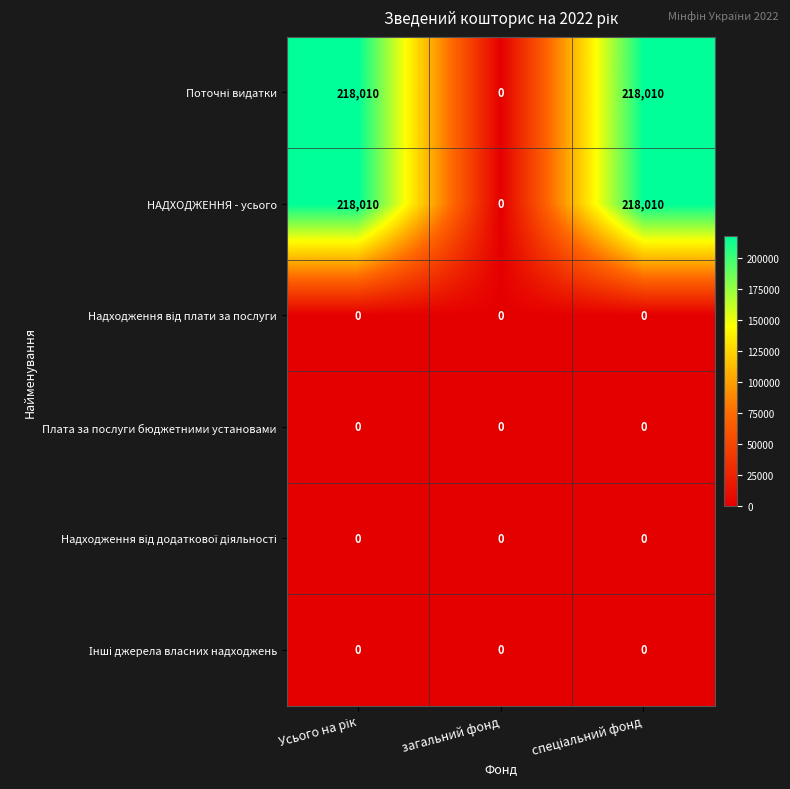

At which label does НАДХОДЖЕННЯ - усього reach its minimum?

загальний фонд